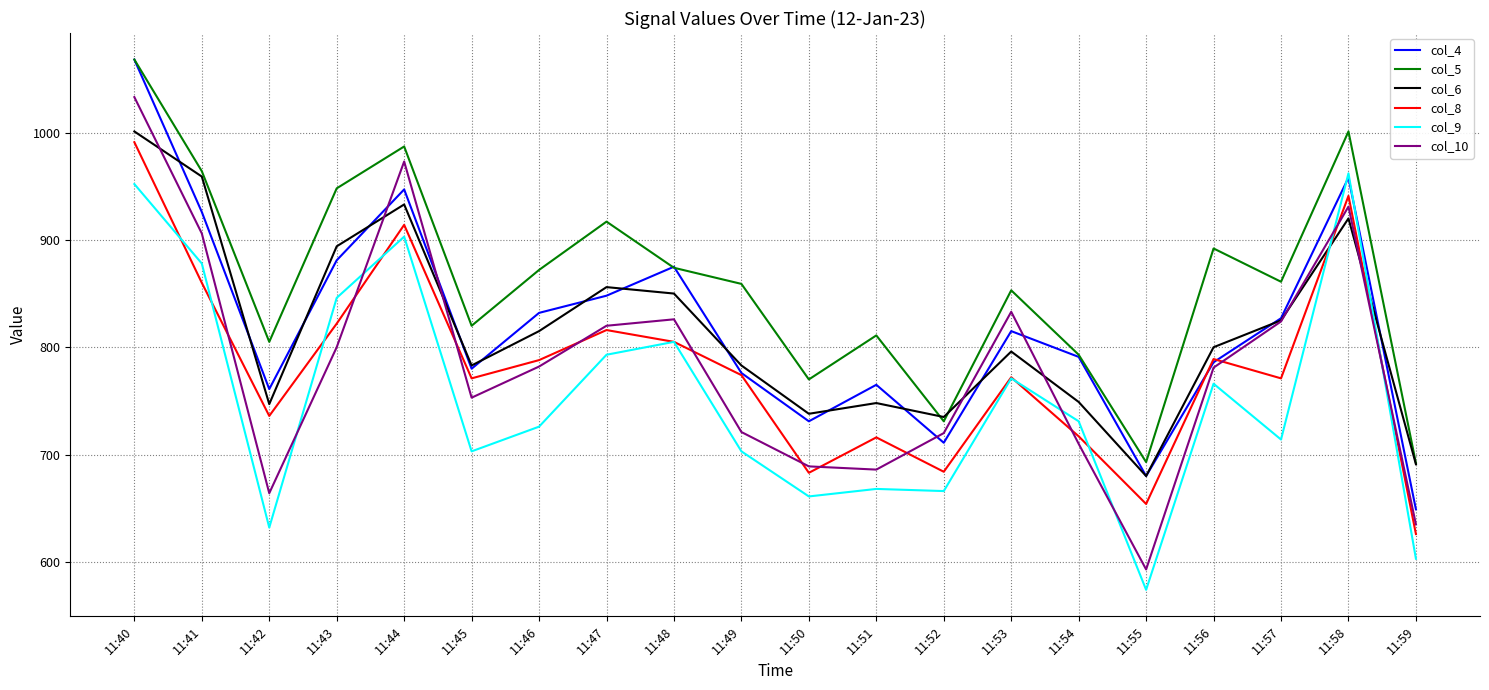

At 11:44, list the series in order from smallest to largest.

col_9, col_8, col_6, col_4, col_10, col_5